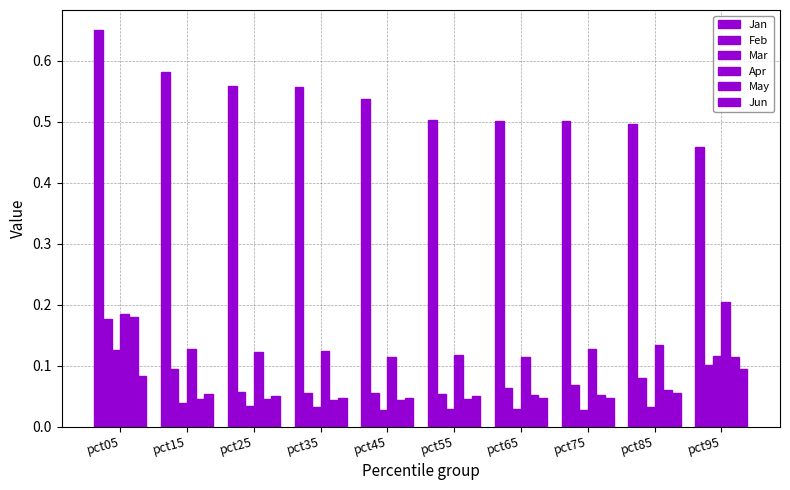

What is the minimum value for Apr?

0.1